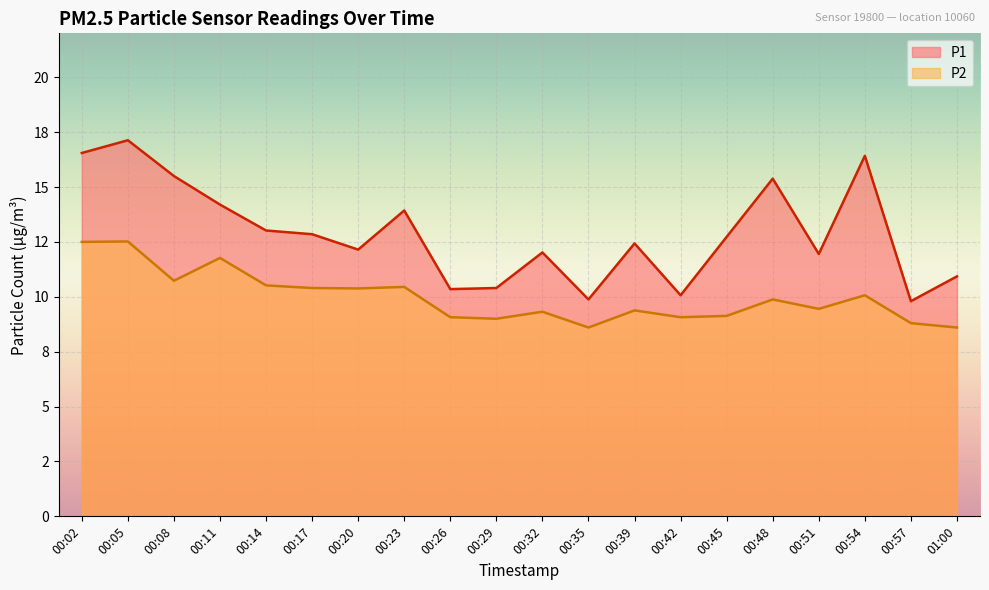

What is the value of the P2 point at the 11th from the left?

9.3